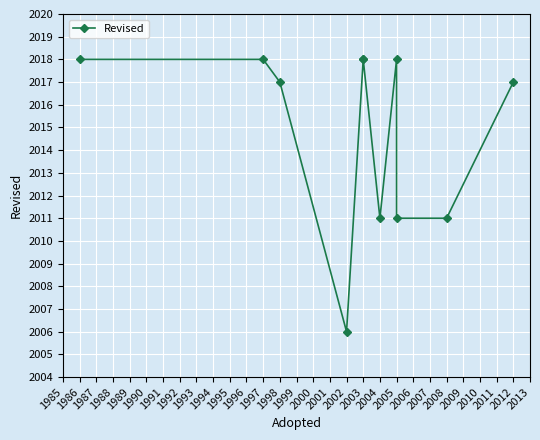

What is the ratio of the value at 1998 to the value at 1997?

1.0